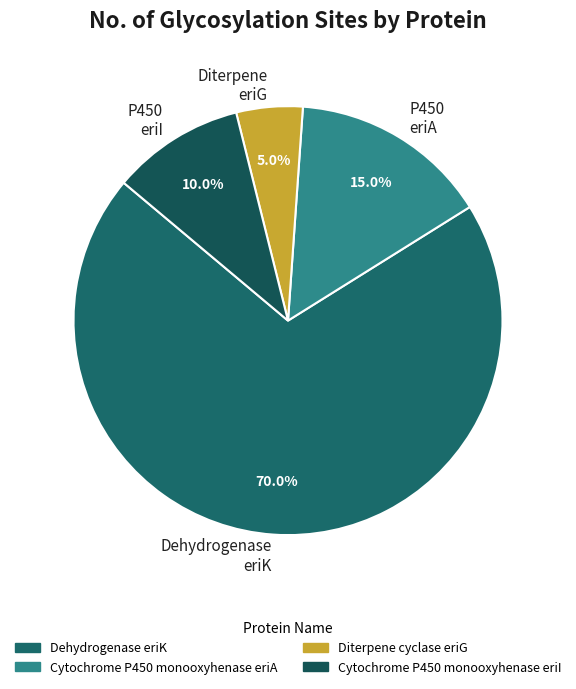

What is the majority slice?

Dehydrogenase eriK